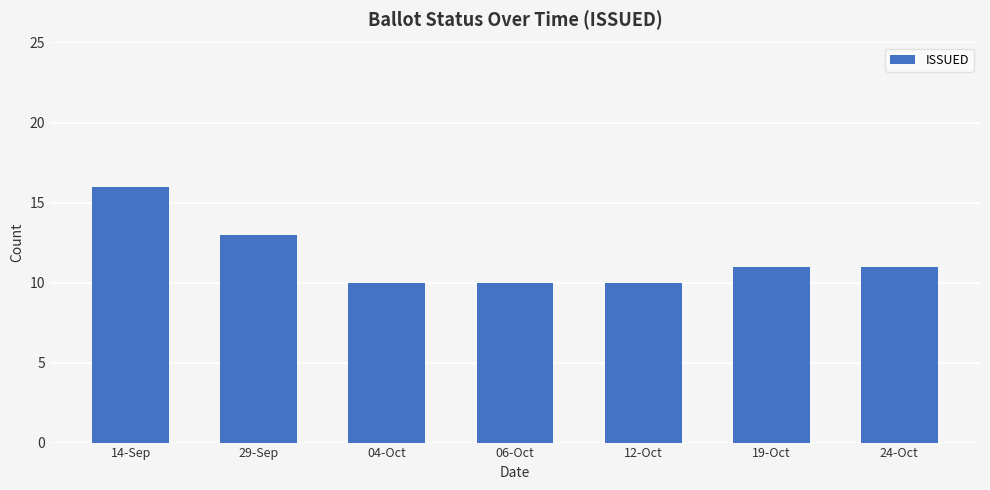

Approximately how many times larger is the value at 29-Sep compared to 14-Sep?

0.8